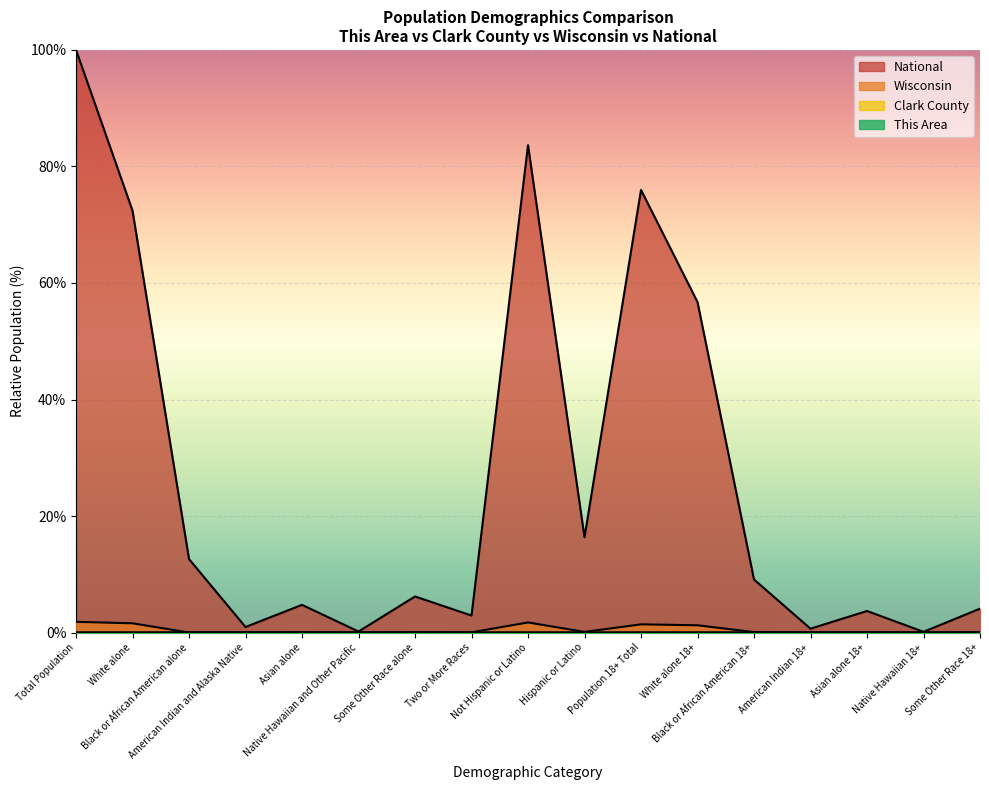

What is the difference between the second highest and minimum values in the Wisconsin series?

1.7